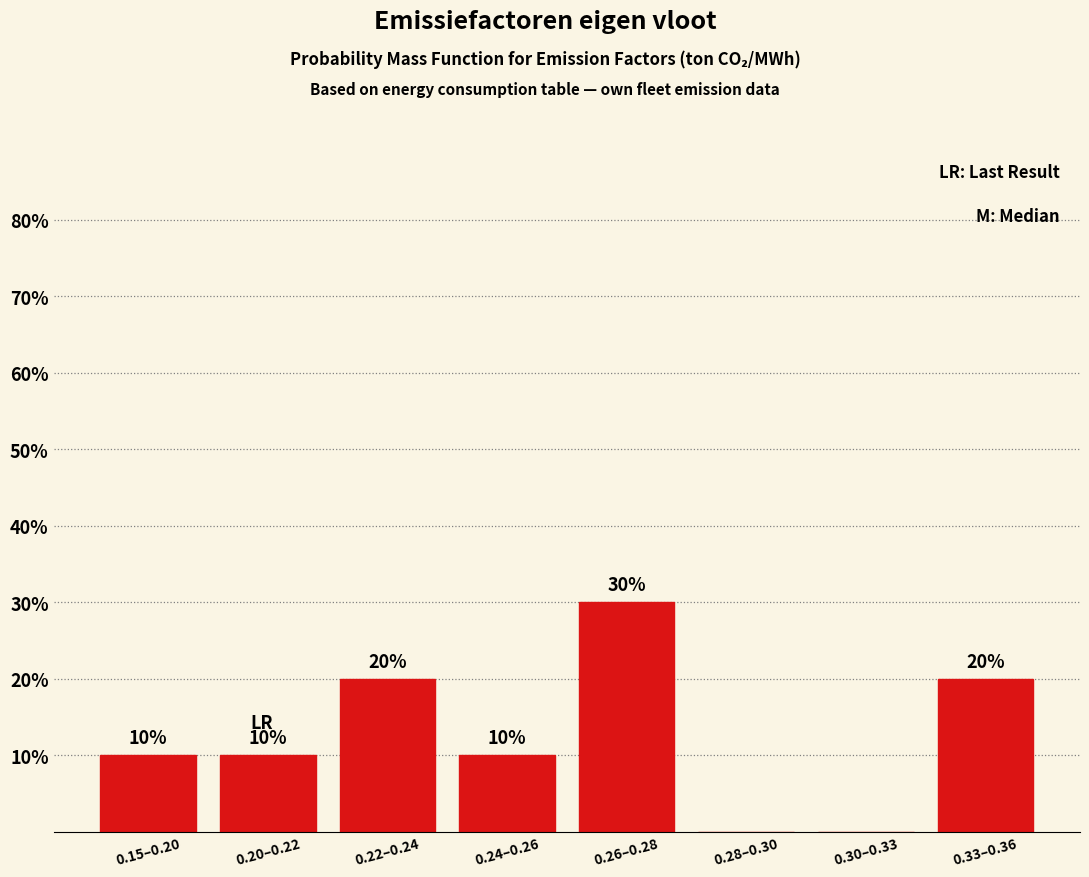

Reading right to left, list all the values displayed in this chart.

0.33–0.36=20	0.30–0.33=0	0.28–0.30=0	0.26–0.28=30	0.24–0.26=10	0.22–0.24=20	0.20–0.22=10	0.15–0.20=10